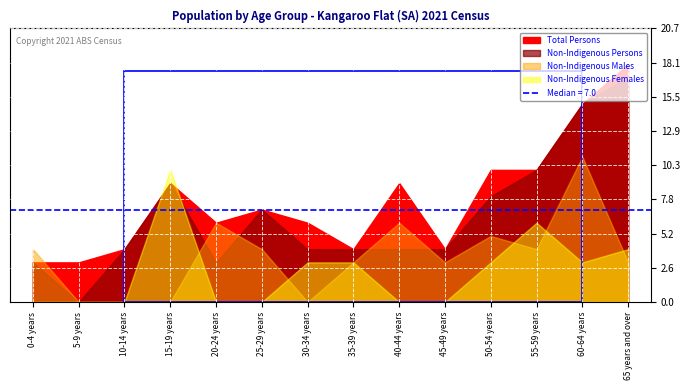

What is the difference between the highest and lowest values at 35-39 years?

1